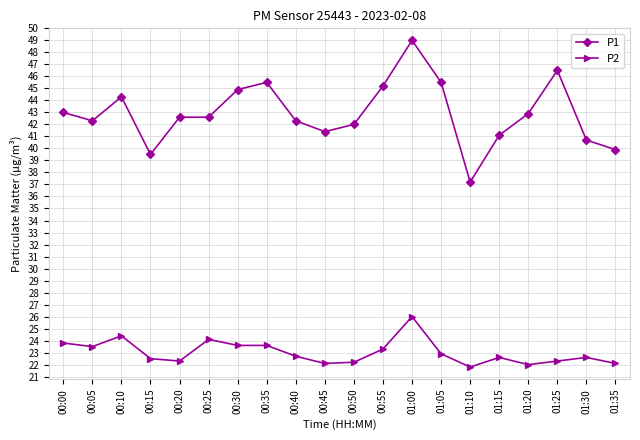

What is the difference between the maximum and minimum values in the P1 series?

11.8